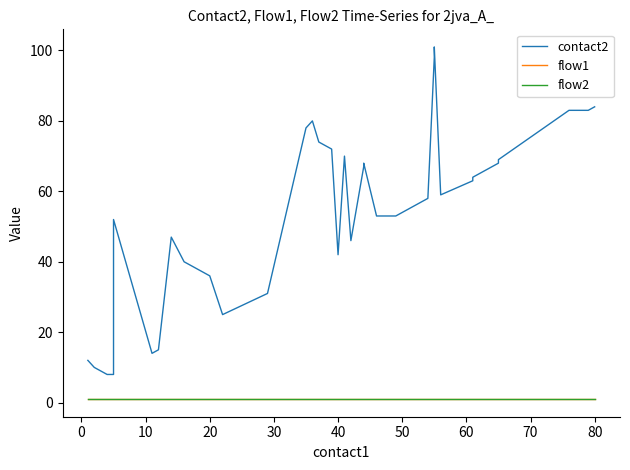

Count the number of data series in this chart.

3